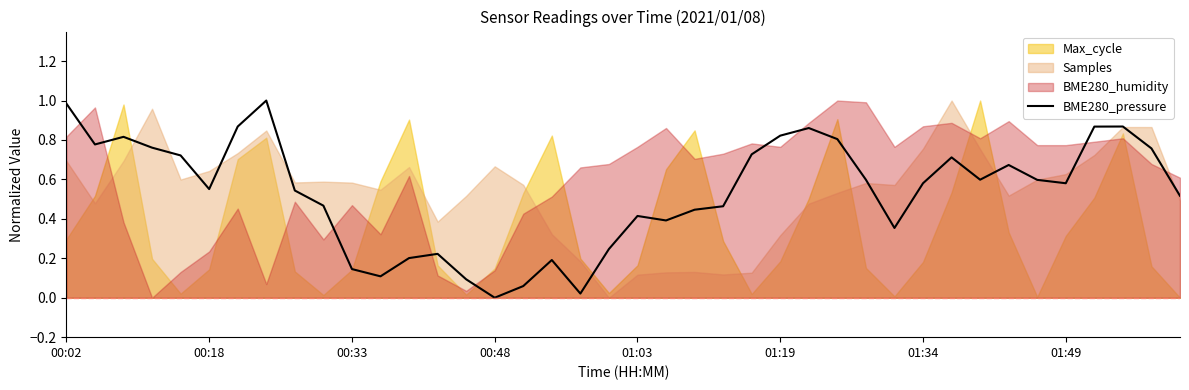

Does the chart display data point markers on the line(s)?

No